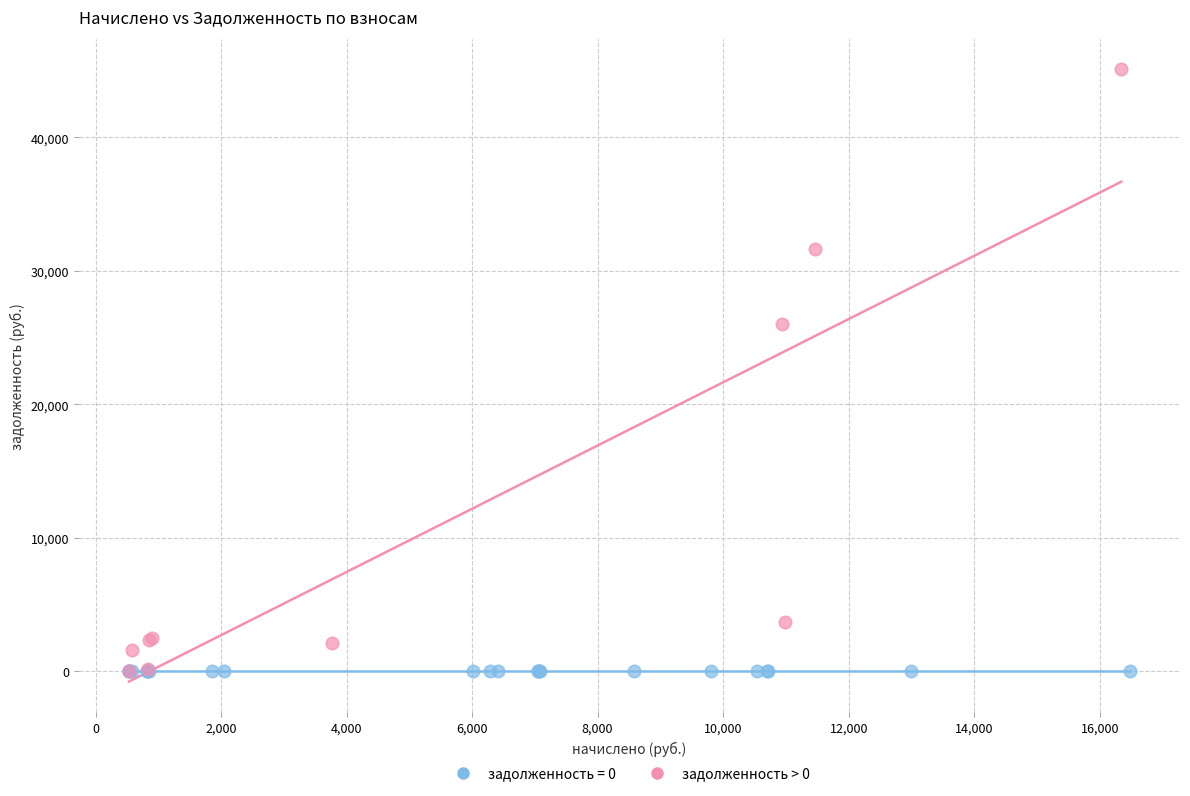

Which series contains the highest Y value?

задолженность > 0